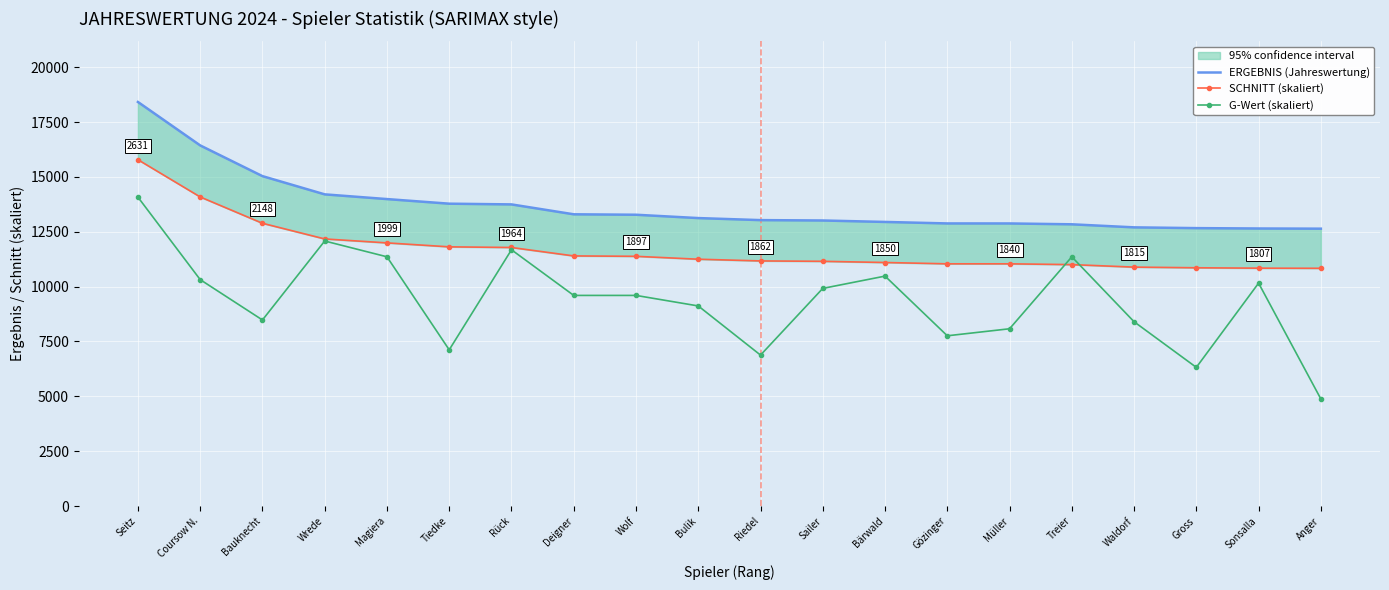

True or false: ERGEBNIS (Jahreswertung) and G-Wert (skaliert) cross at least once.

False